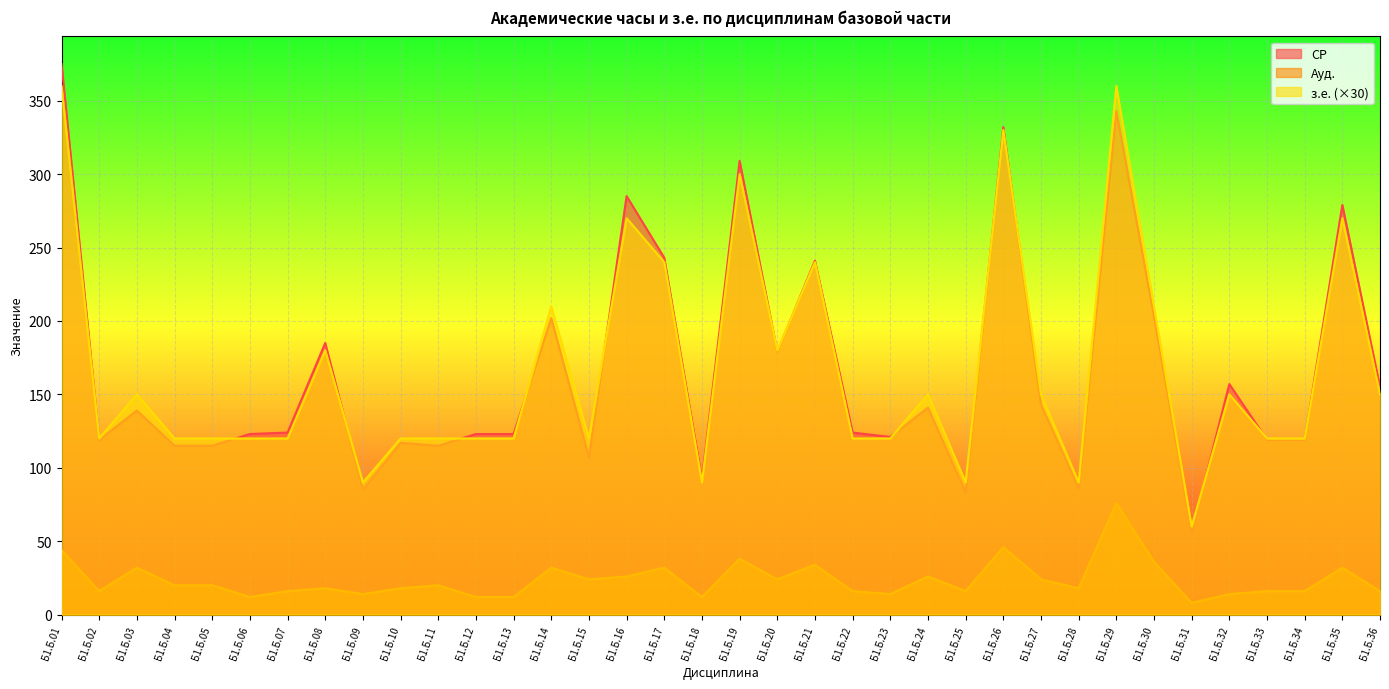

True or false: з.е. and Ауд. intersect in this chart.

False